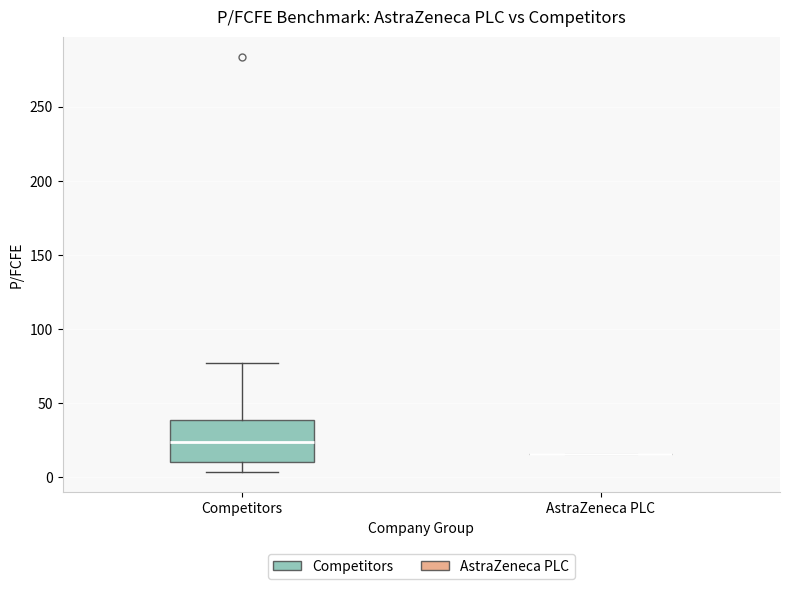

Reading left to right, read every box against the y-axis: the position of its median line, the range the box covers, and the ends of its whiskers. The values are not printed on the chart, so give them approximately, as read against the axis.

Competitors: median 25, box 10 to 40, whiskers 5 to 75
AstraZeneca PLC: box collapsed to a line at 15, whiskers 15 to 15